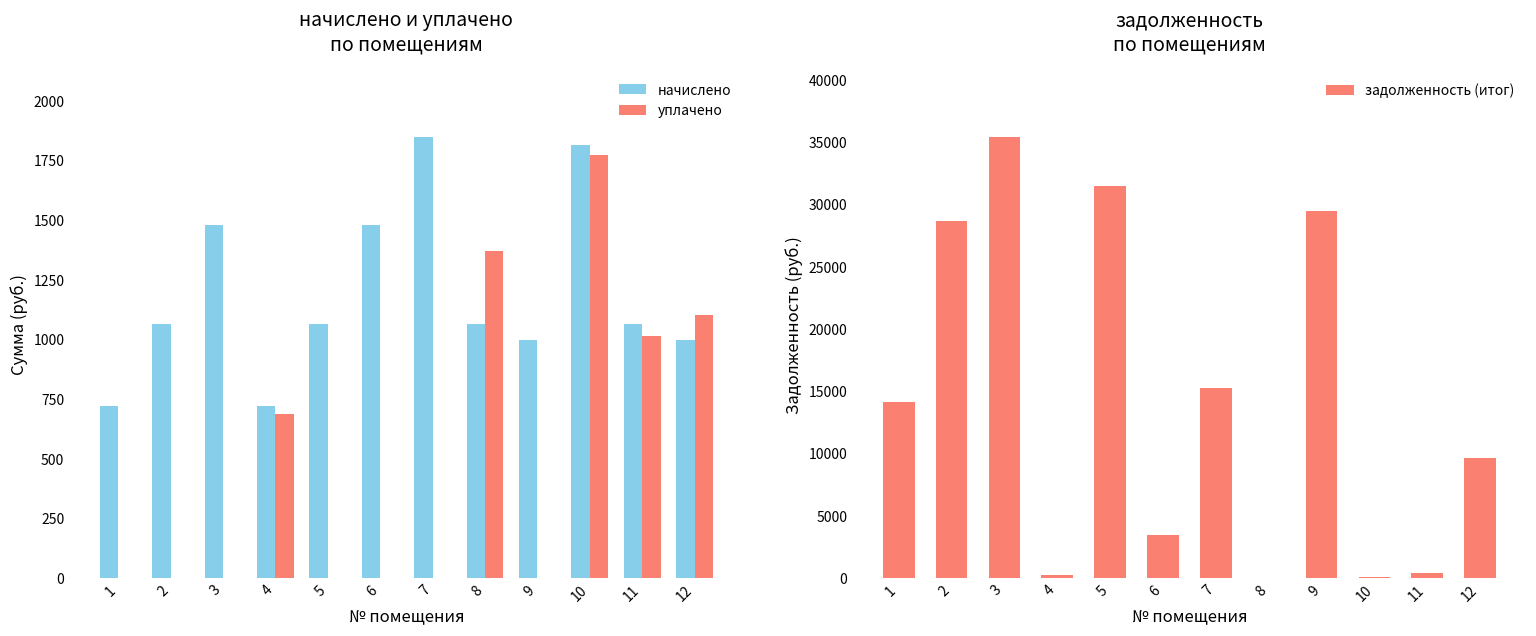

What are all the series names shown in the legend?

начислено, уплачено, задолженность (итог)